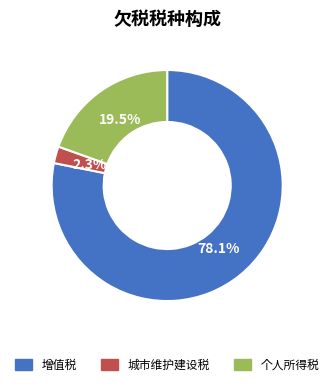

Is the sum of 个人所得税 and 增值税 greater than half?

Yes